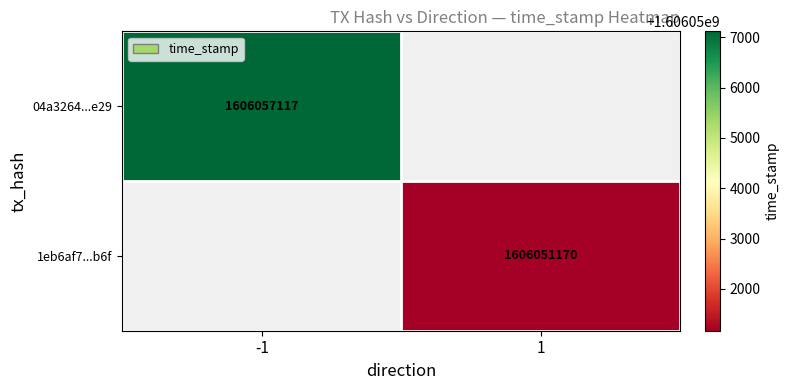

How many categories are shown in the chart?

2